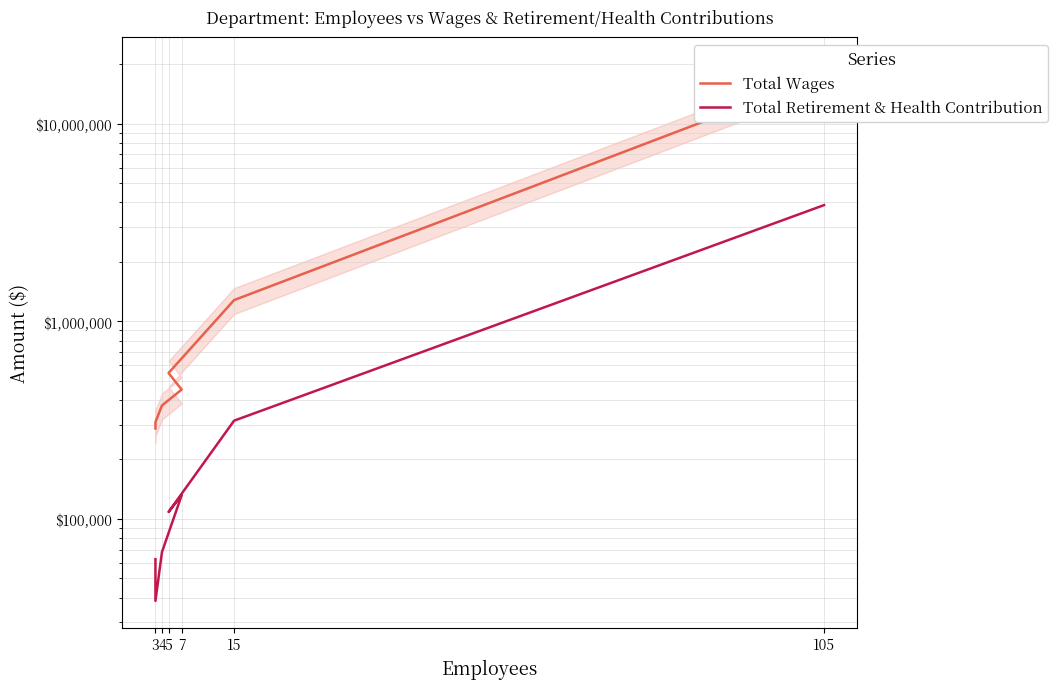

What is the label of the 5th point from the left?

4